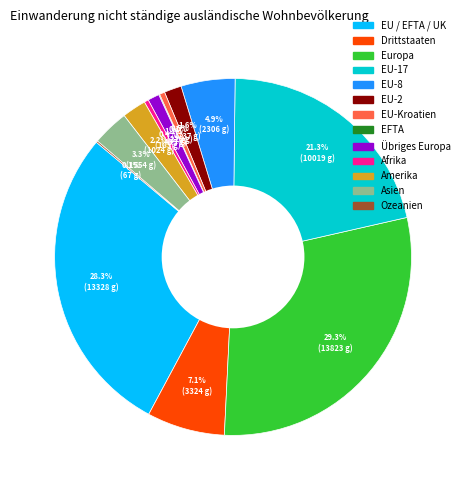

To the nearest percent, what is the combined percentage of Europa and Drittstaaten?

36%